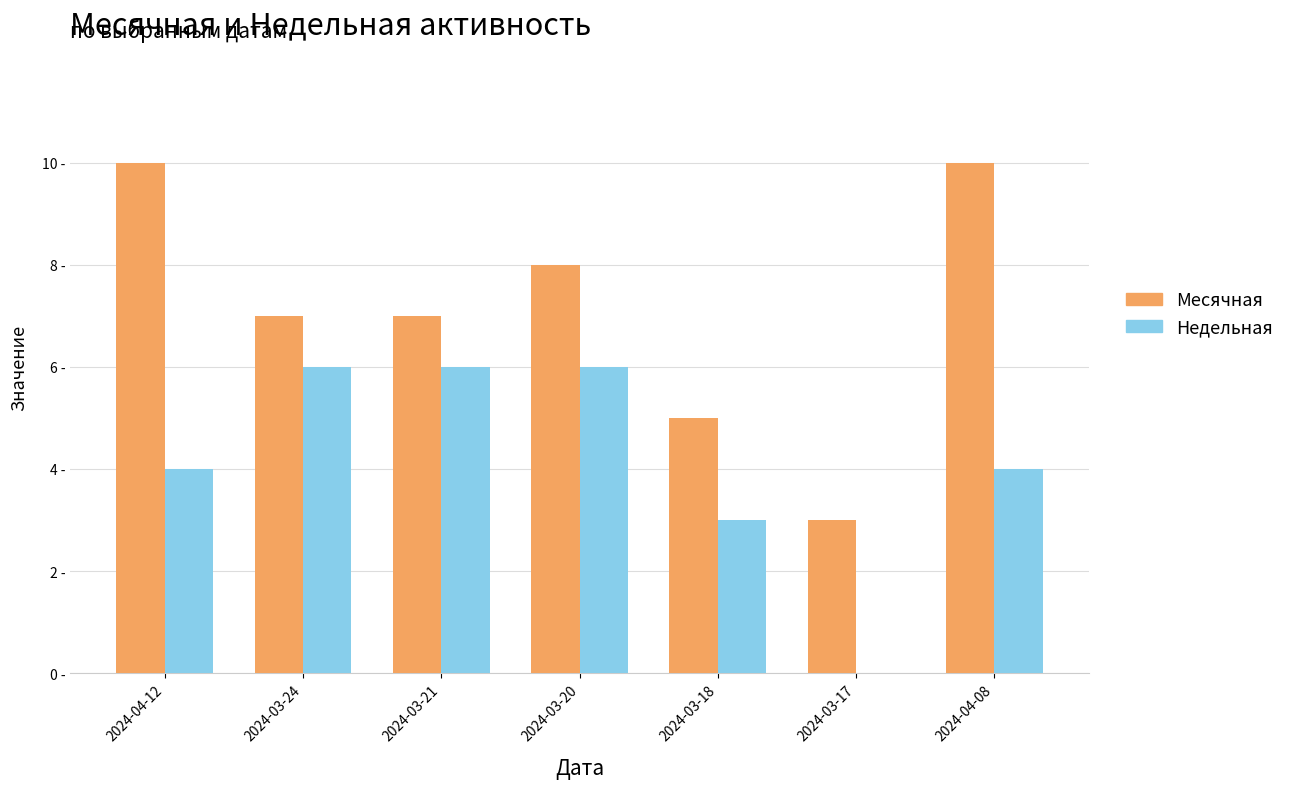

What are all the series names shown in the legend?

Месячная, Недельная